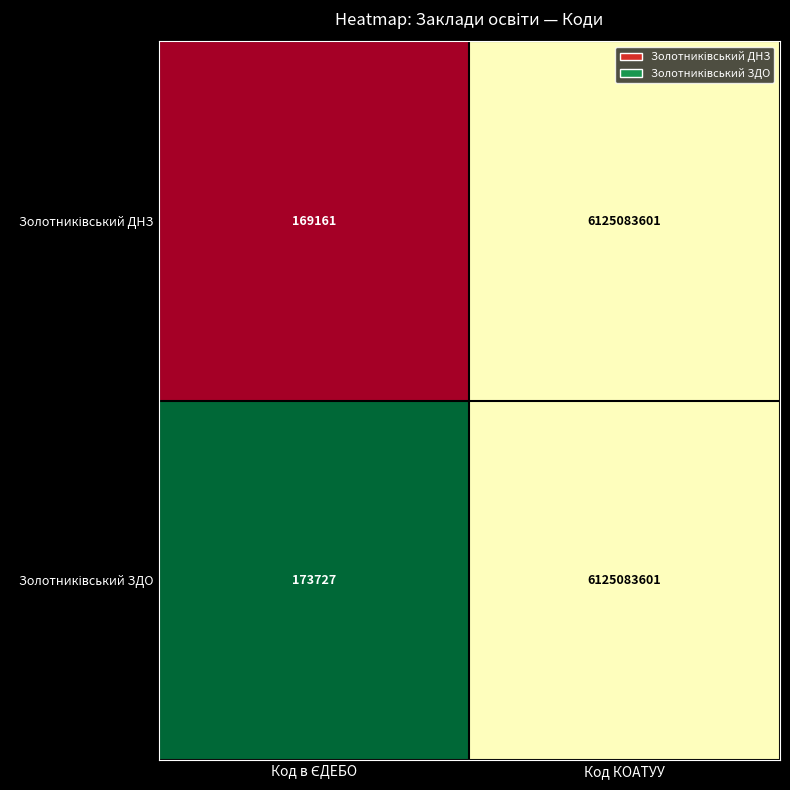

What is the greatest value displayed?

6125083601